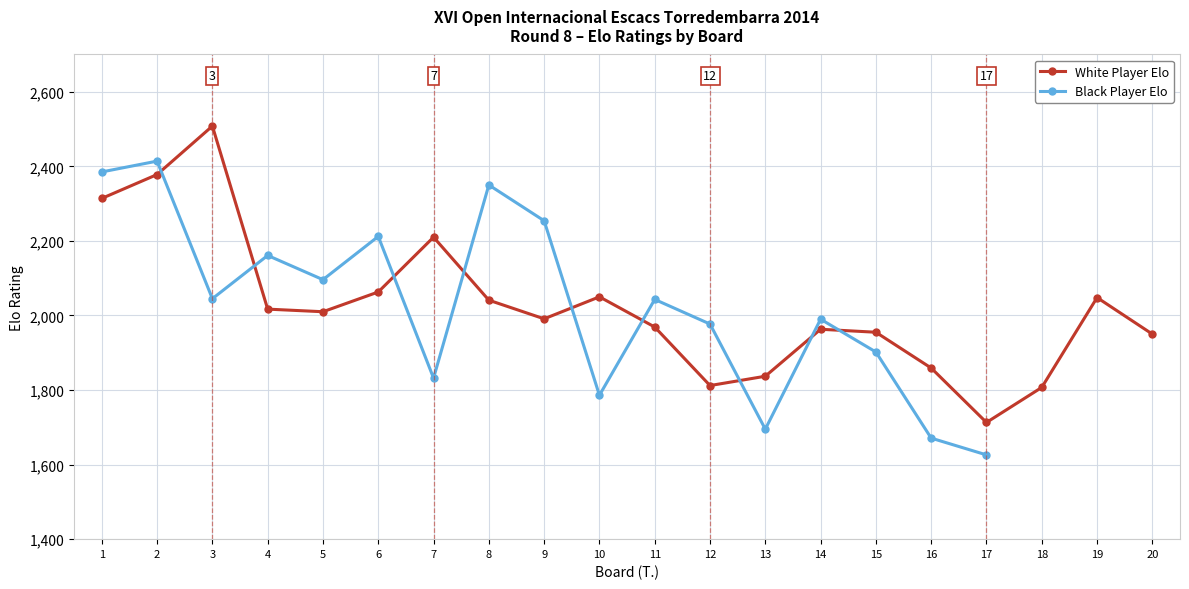

True or false: White Player Elo has a value of 1364.4 at 9.

False